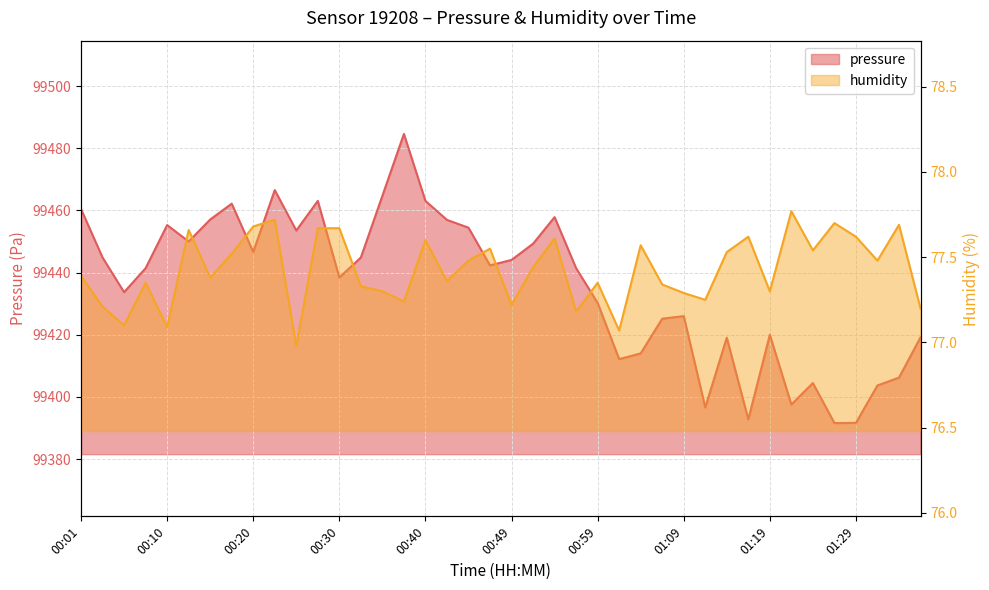

True or false: humidity has more than 1 points higher than both neighbors.

True